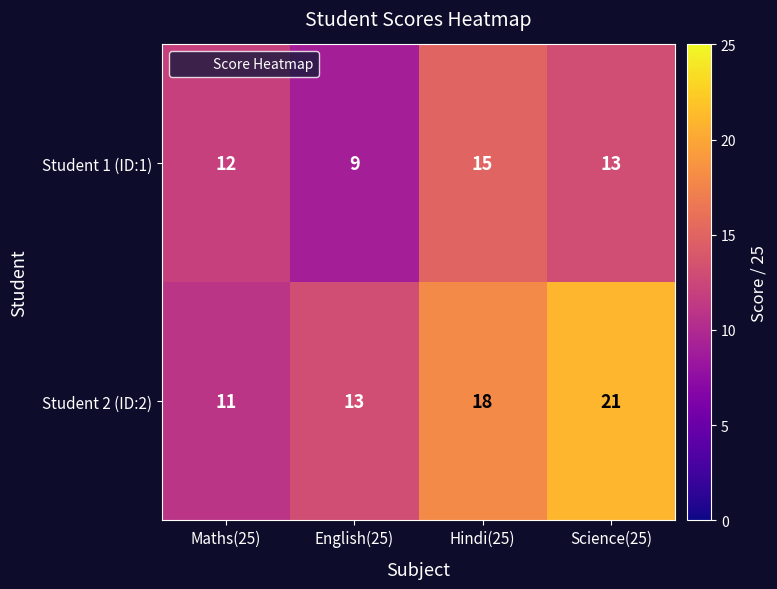

At how many categories does at least one series exceed 15?

2